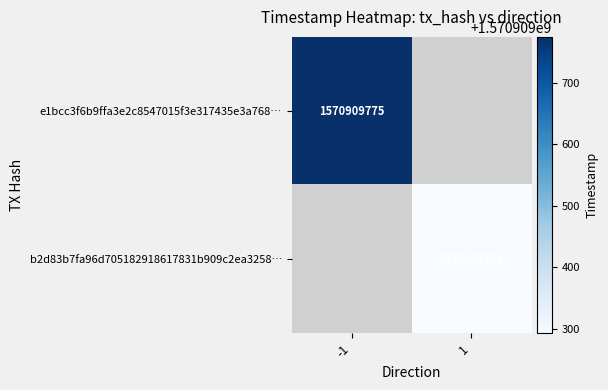

Reading left to right, what are all the values shown in this chart?

e1bcc3f6b9ffa3e2c8547015f3e317435e3a768: 0=-1	1=1570909775
b2d83b7fa96d705182918617831b909c2ea3258: 0=1	1=1570909292